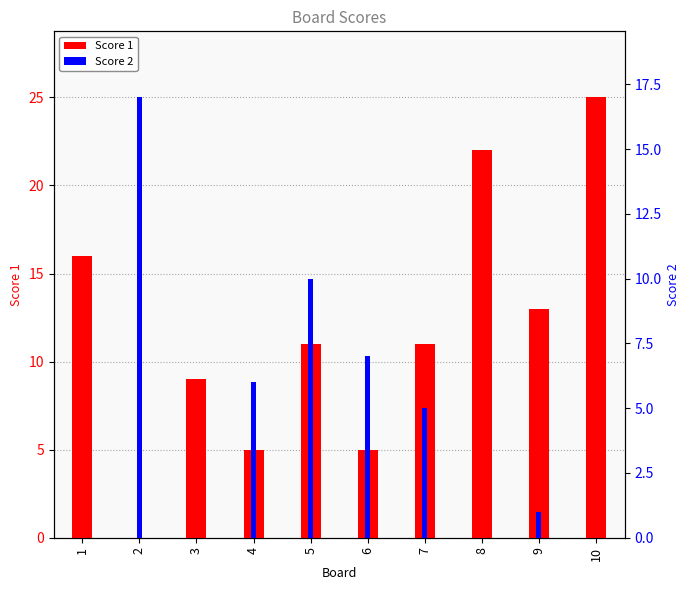

Reading right to left, transcribe all the data shown in this chart.

Score 1: 25	13	22	11	5	11	5	9	0	16
Score 2: 0	1	0	5	7	10	6	0	17	0